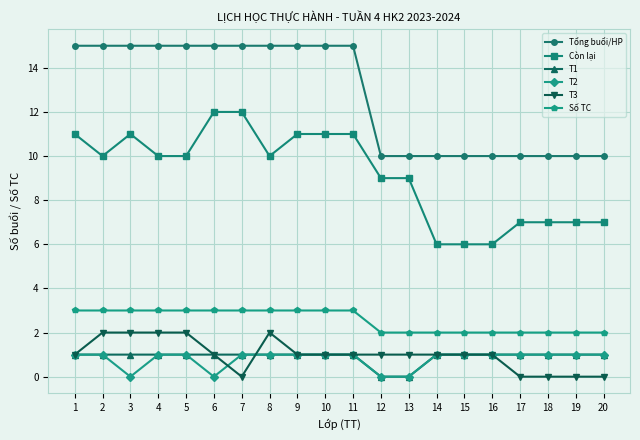

What is the average value of the T1 series?

1